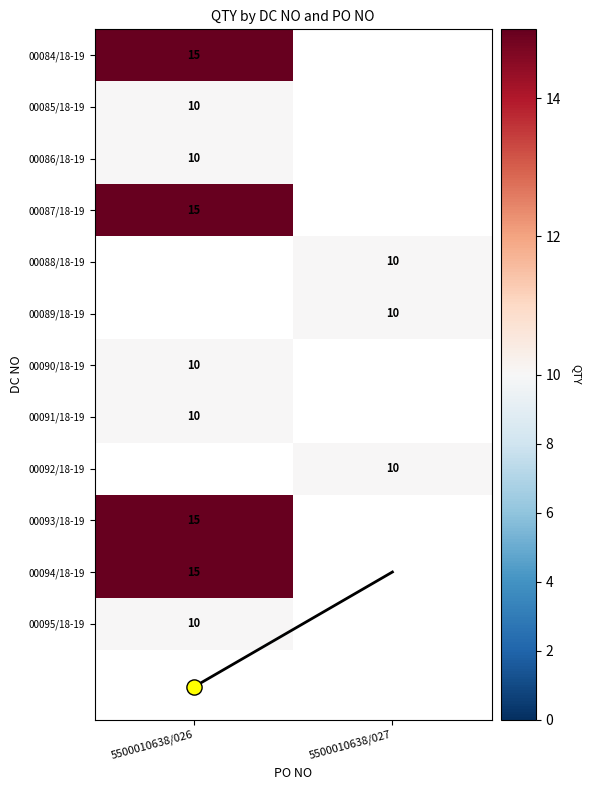

What is the smallest value displayed?

10.0